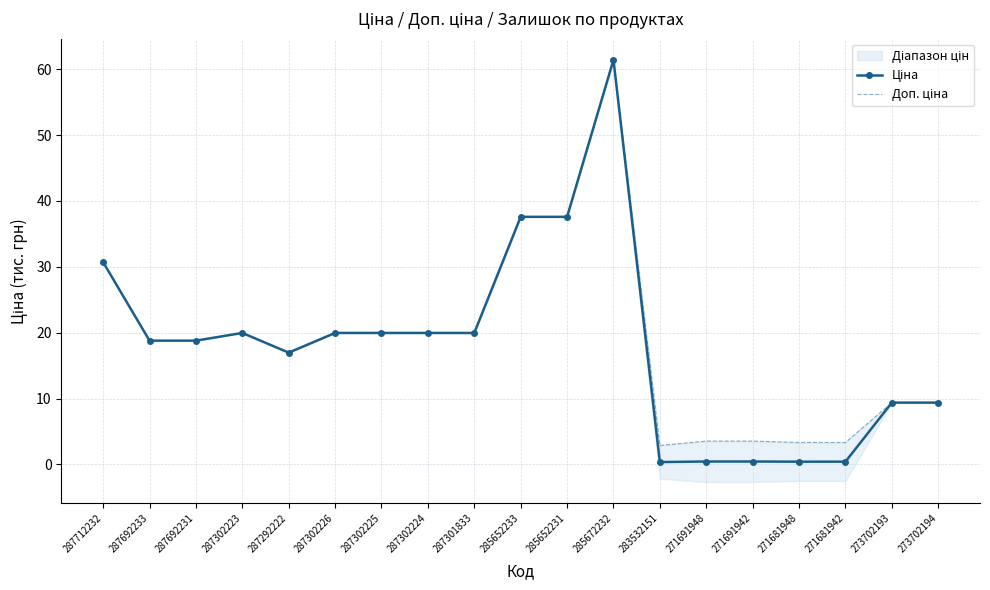

At how many categories does at least one series exceed 37?

3